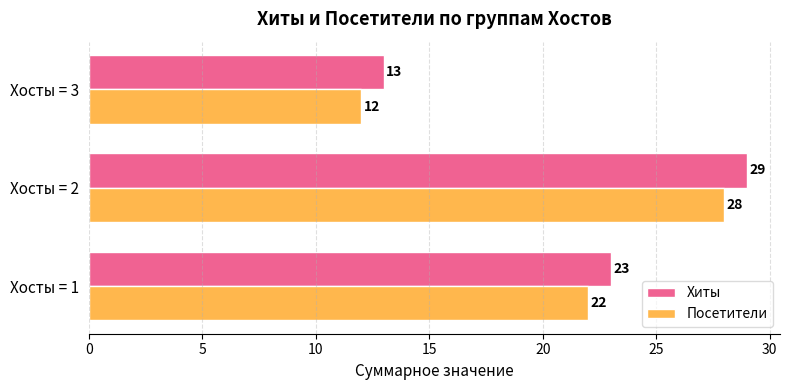

How many Хиты values are between 13 and 29?

3